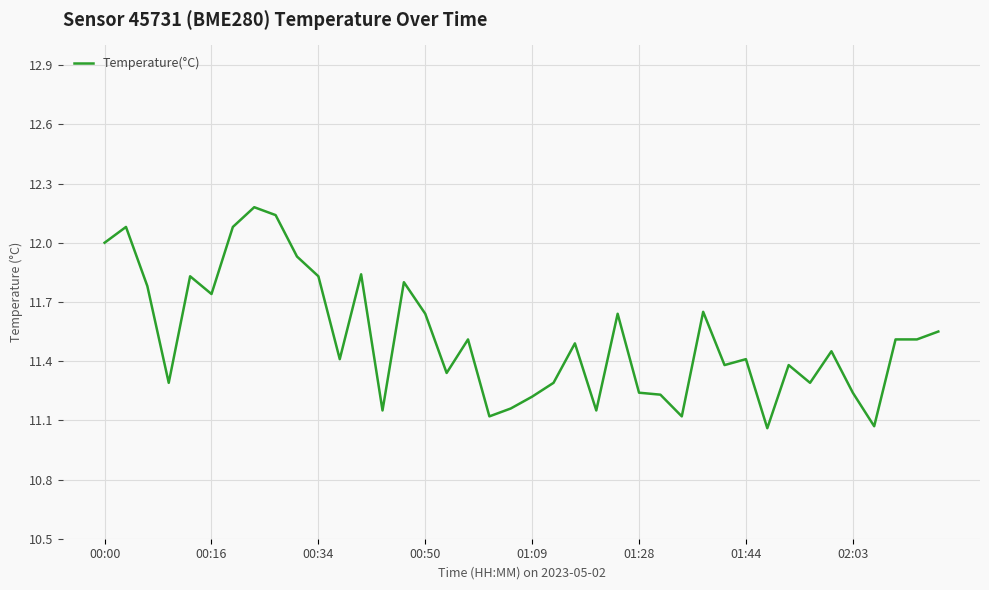

What is the greatest value displayed?

12.2